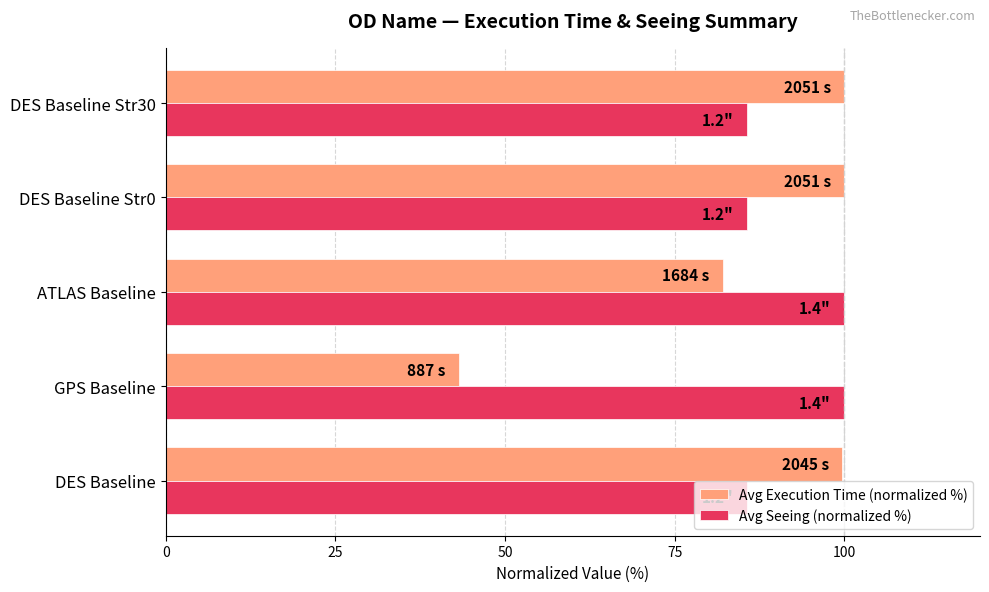

The value of Avg Execution Time (normalized %) at DES Baseline is 99.7. True or false?

True